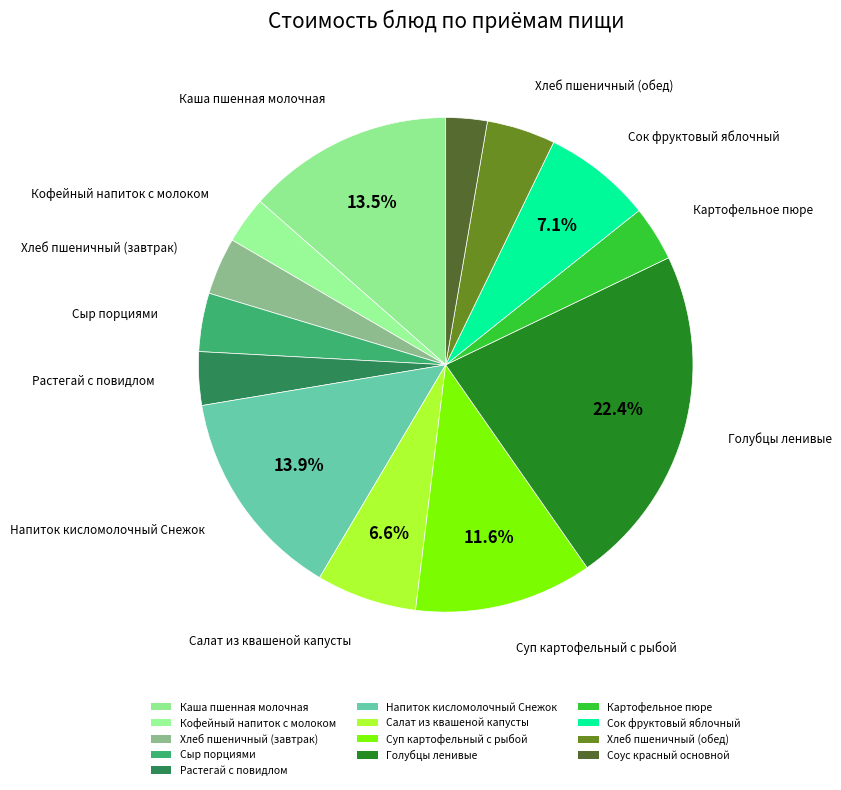

Is Хлеб пшеничный (завтрак) the majority of the pie?

No